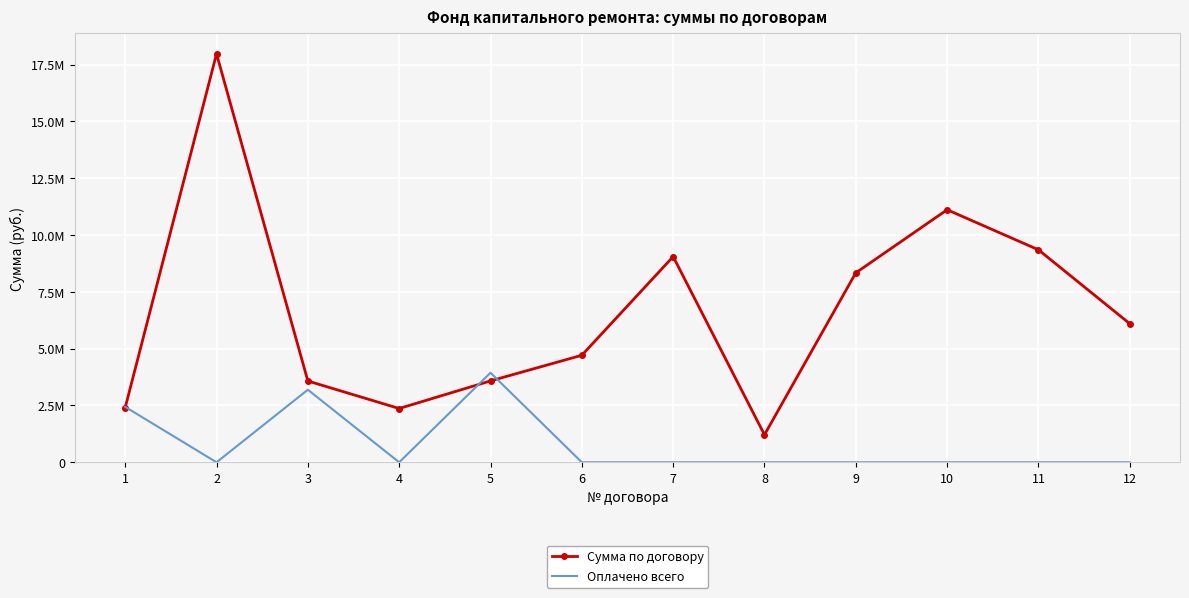

What is the average value of the Сумма по договору series?

6647415.4